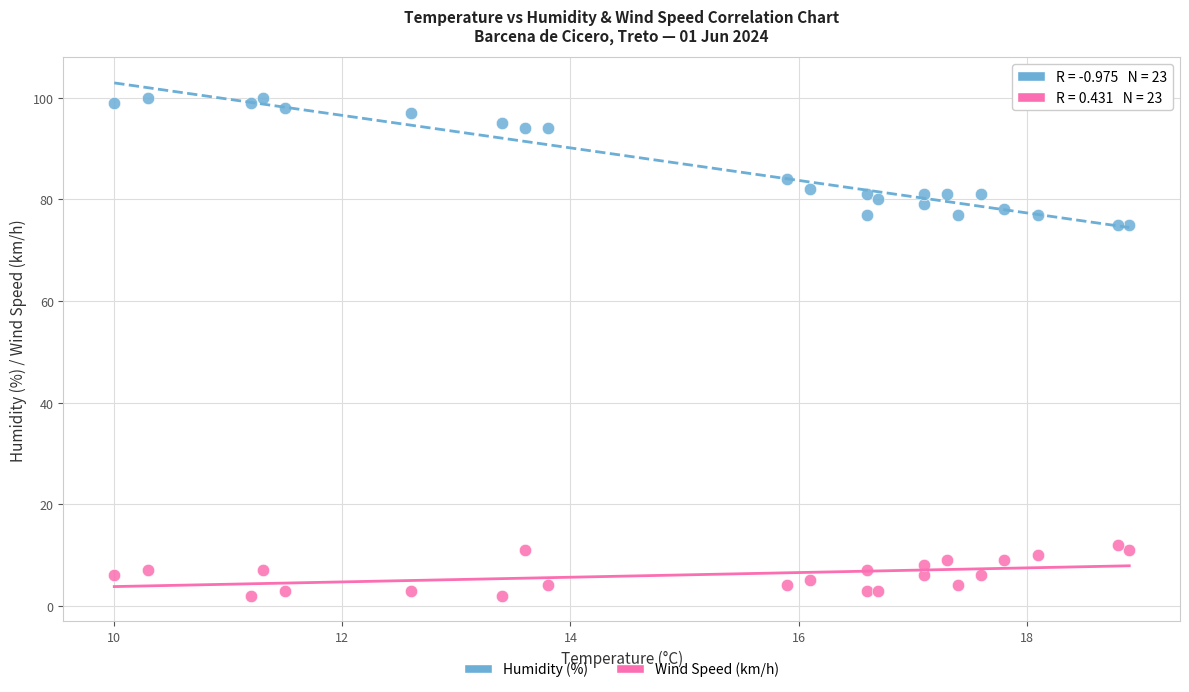

Which series has the largest Y range (max minus min)?

Humidity (%)